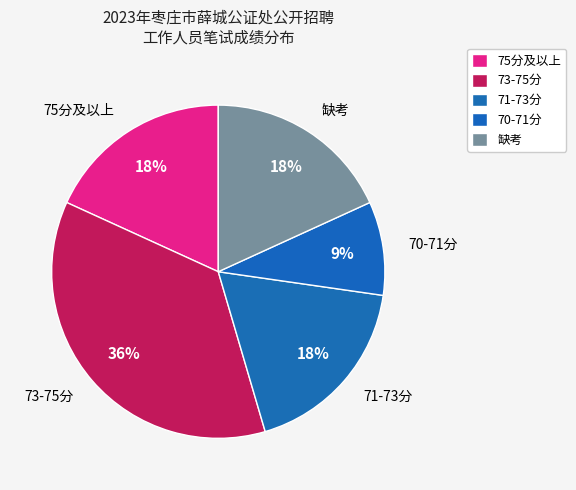

What is the ratio of the value at 71-73分 to the value at 70-71分?

2.0